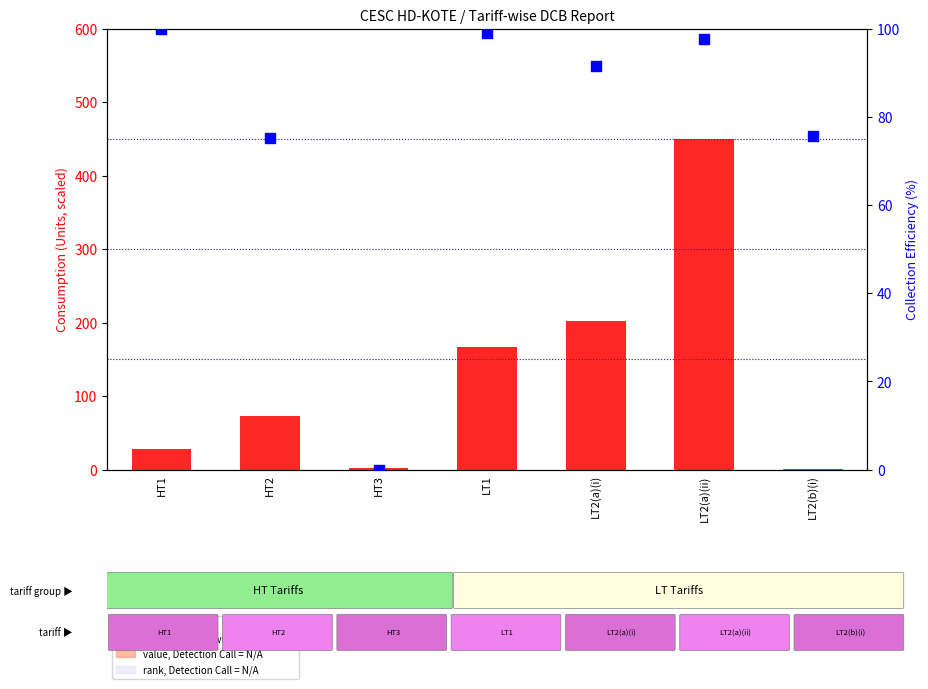

Which series has the largest Y range (max minus min)?

count